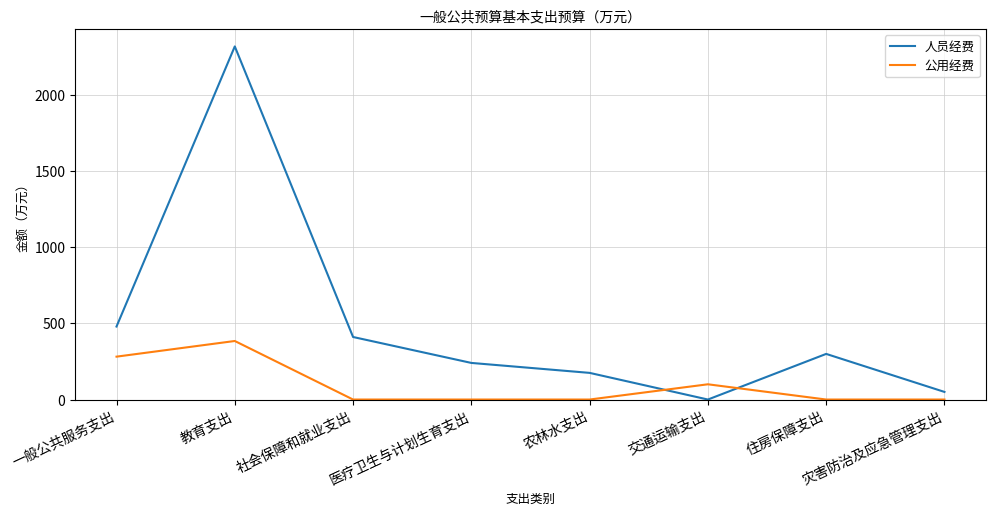

Which label corresponds to the largest value in the chart?

教育支出